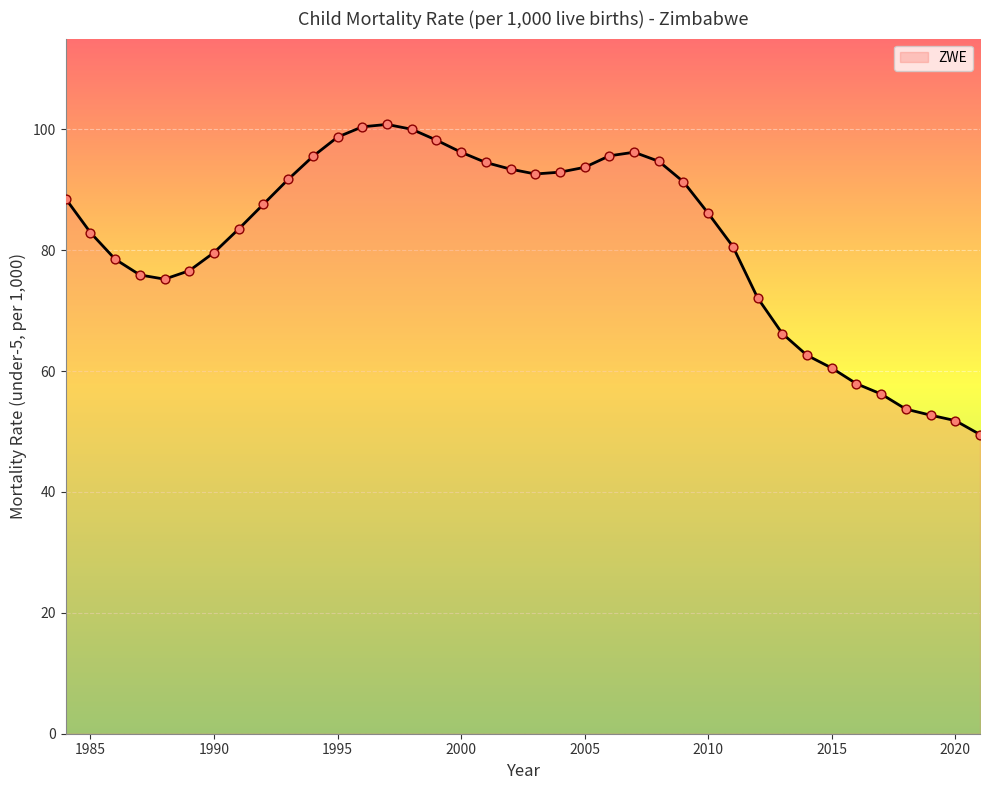

What is the greatest value displayed?

100.8